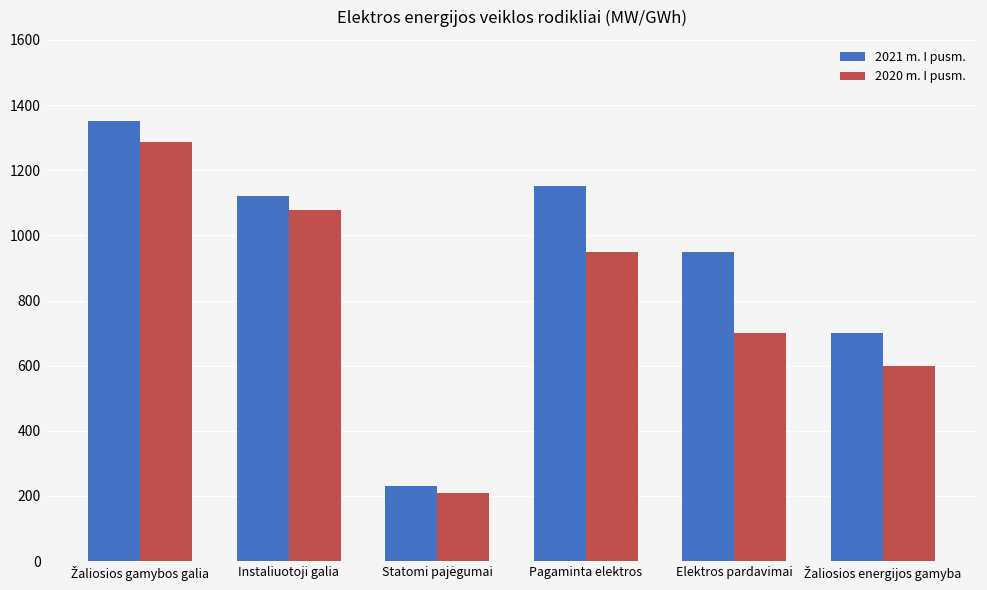

Are the bars grouped side by side (vs. stacked)?

Yes